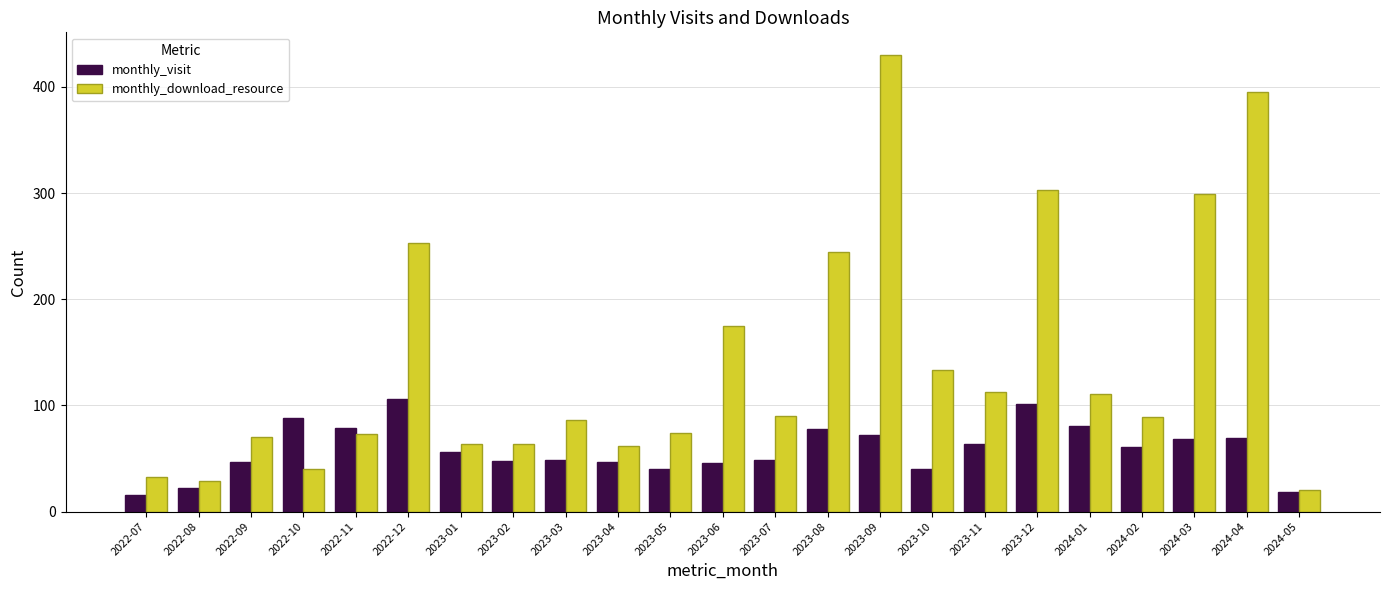

What are all the series names shown in the legend?

monthly_visit, monthly_download_resource